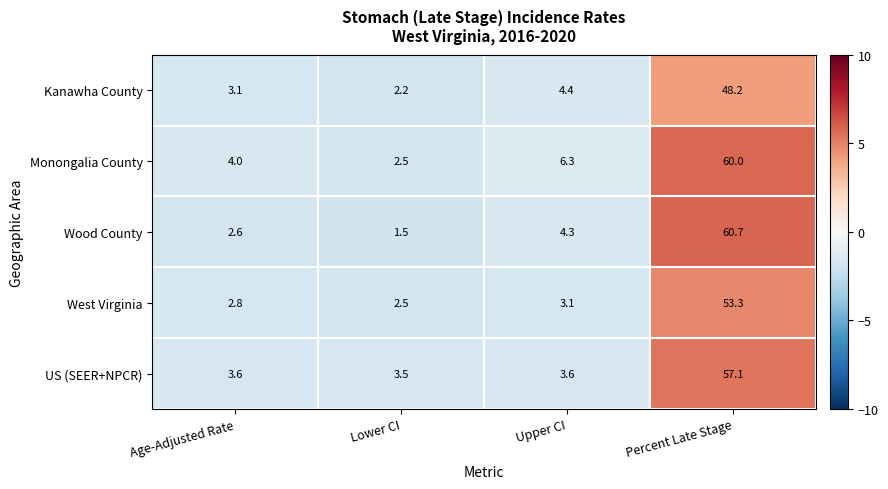

Between Age-Adjusted Rate and Lower CI, which series saw the biggest shift?

Monongalia County